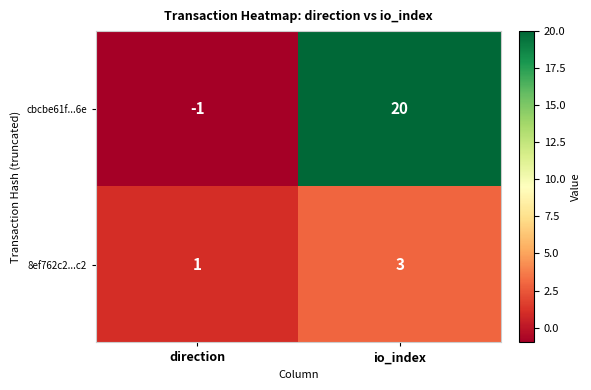

Where is cbcbe61f...6e nearest to the value 9?

direction